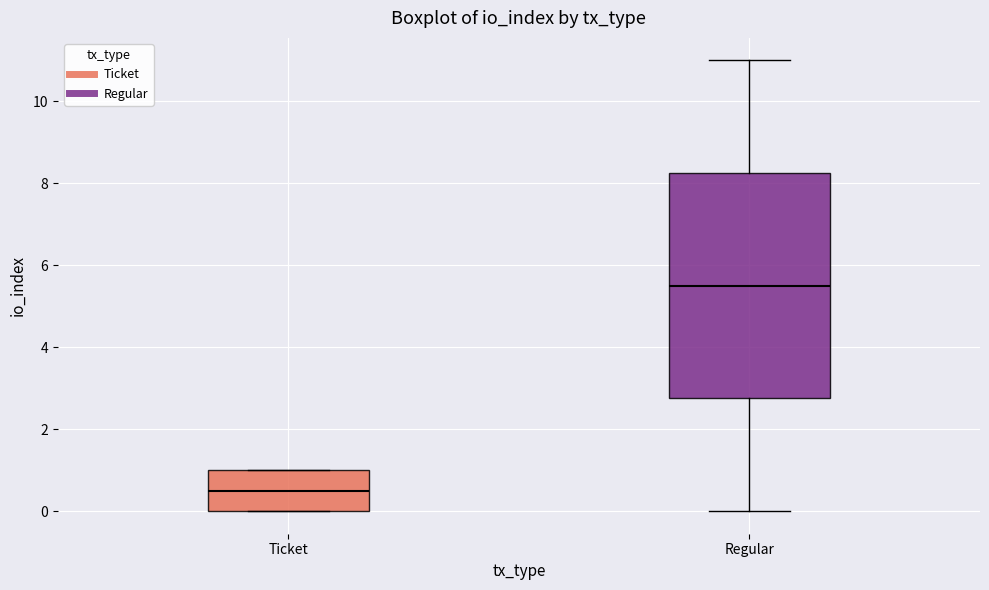

Reading left to right, transcribe this box plot: for each box, give where its median line is, the range the box spans, and where its two whiskers end, as read against the y-axis. The values are not printed on the chart, so give them approximately, as read against the axis.

Ticket: median 0.6, box 0.0 to 1.0, whiskers 0.0 to 1.0
Regular: median 5.6, box 2.8 to 8.2, whiskers 0.0 to 11.0